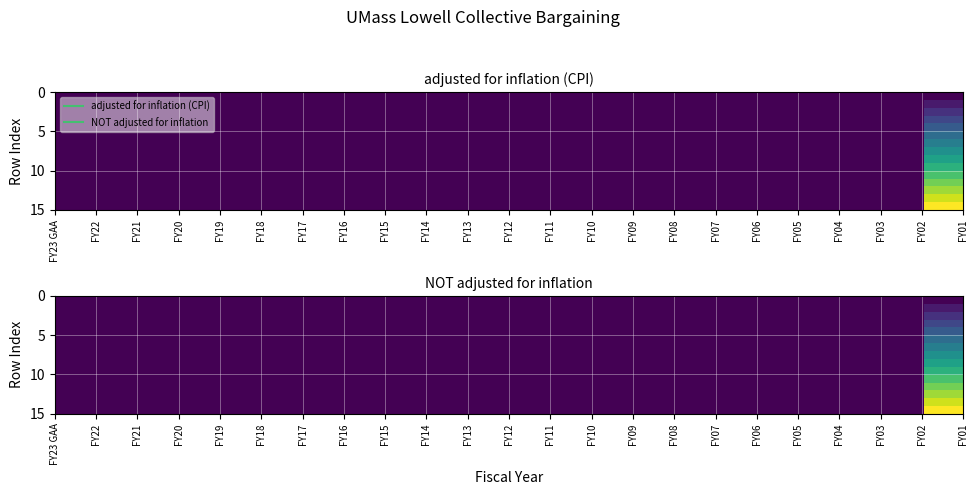

What is the spread (max minus min) of values at FY01?

557120332000.0